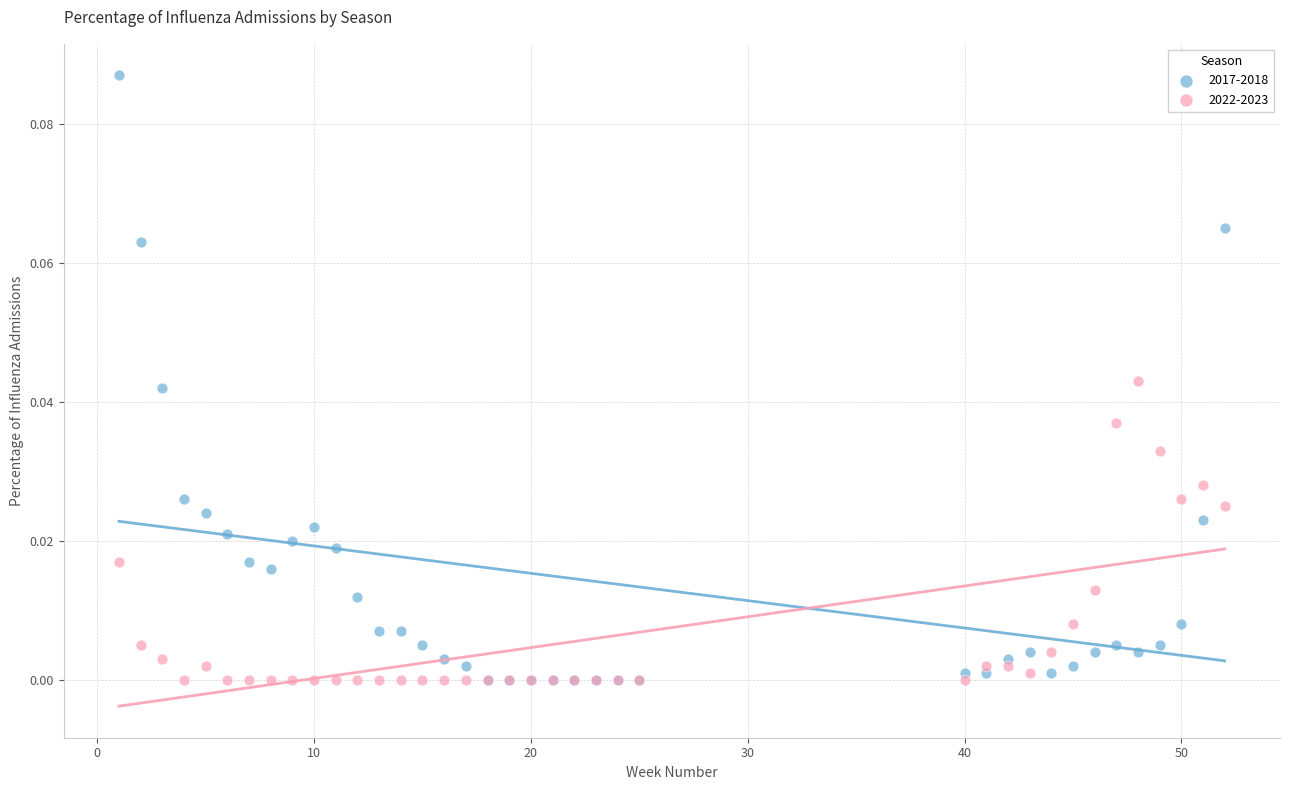

Which series contains the highest Y value?

2017-2018